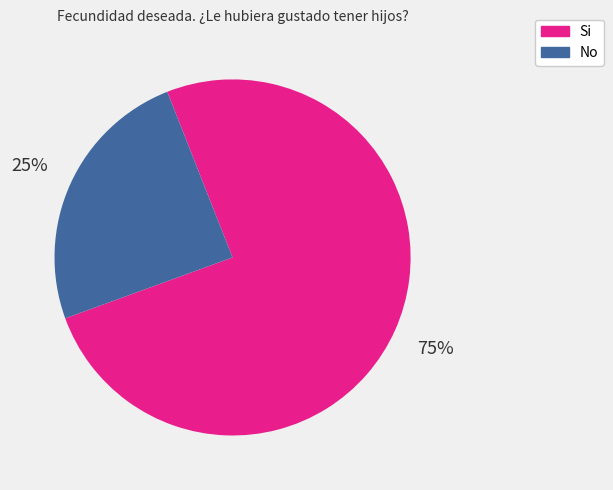

To the nearest percent, what is the combined percentage of Si and No?

100%